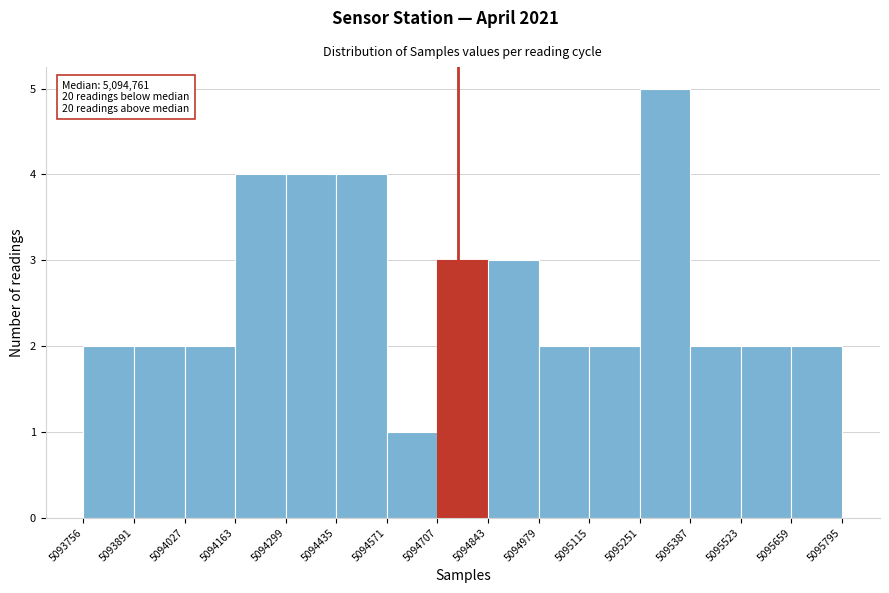

Over which range of the x-axis is the bar tallest?

5095251 to 5095387